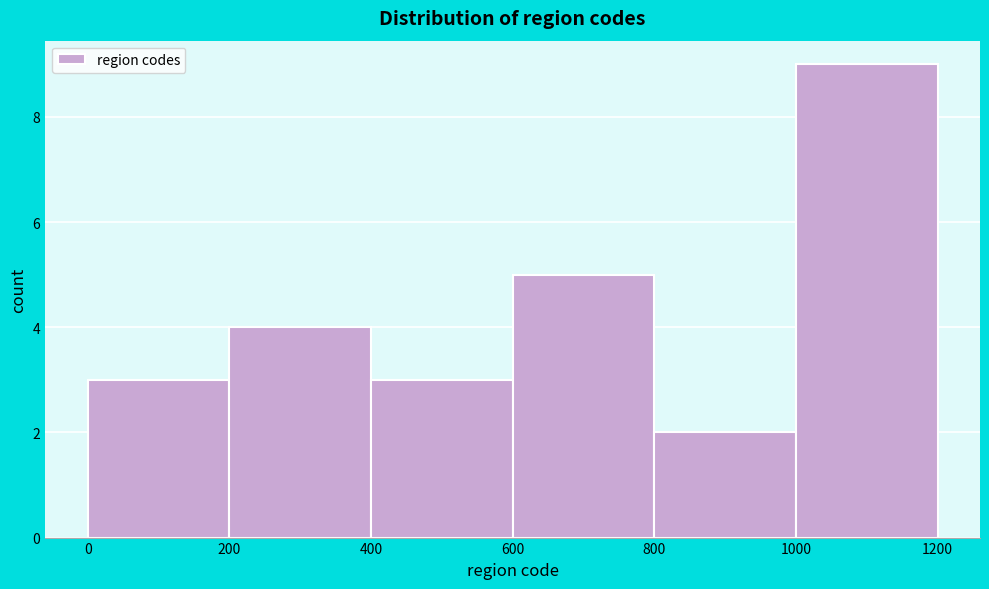

Reading left to right, transcribe this chart: for each bar, give the range it covers on the x-axis and its height. The values are not printed on the chart, so give them approximately, as read against the axis.

0 to 200: 3
200 to 400: 4
400 to 600: 3
600 to 800: 5
800 to 1000: 2
1000 to 1200: 9